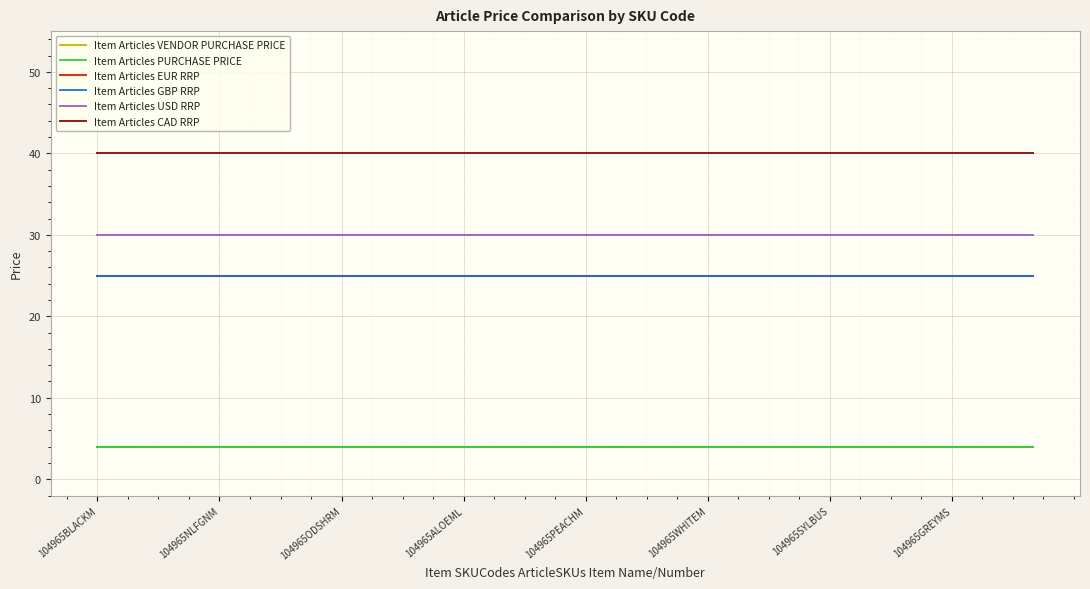

Is this an area chart (filled region under the line)?

No